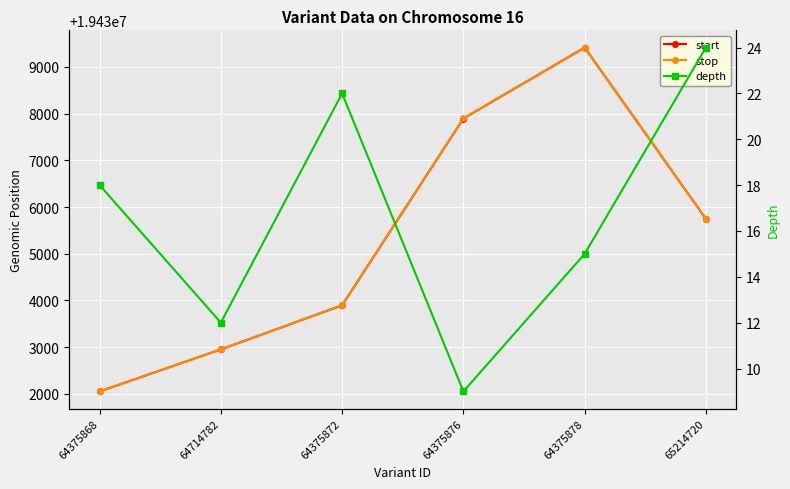

How many interior local peaks does the start series have?

1